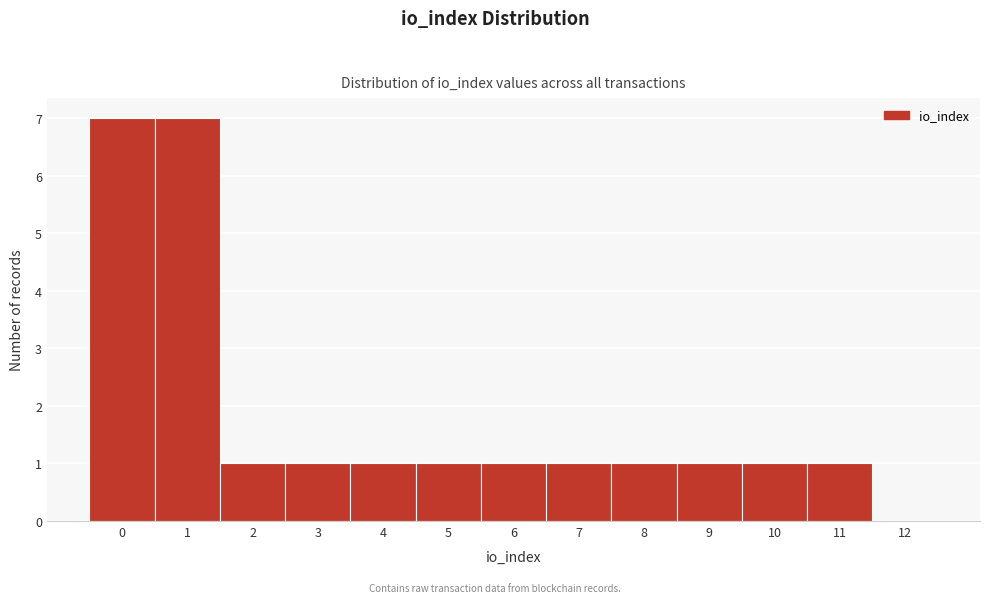

Reading right to left, extract all data points from this chart.

12=0	11=1	10=1	9=1	8=1	7=1	6=1	5=1	4=1	3=1	2=1	1=7	0=7